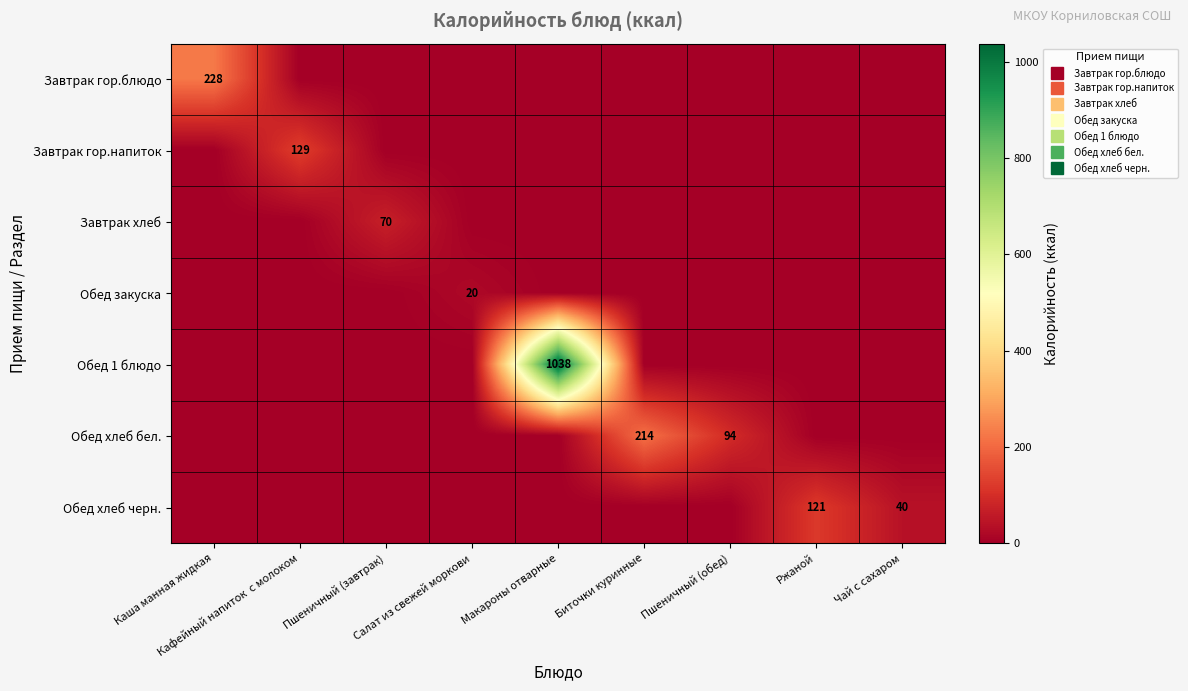

List the series in order of their peak value, highest first.

Обед 1 блюдо, Завтрак гор.блюдо, Обед хлеб бел., Завтрак гор.напиток, Обед хлеб черн., Завтрак хлеб, Обед закуска